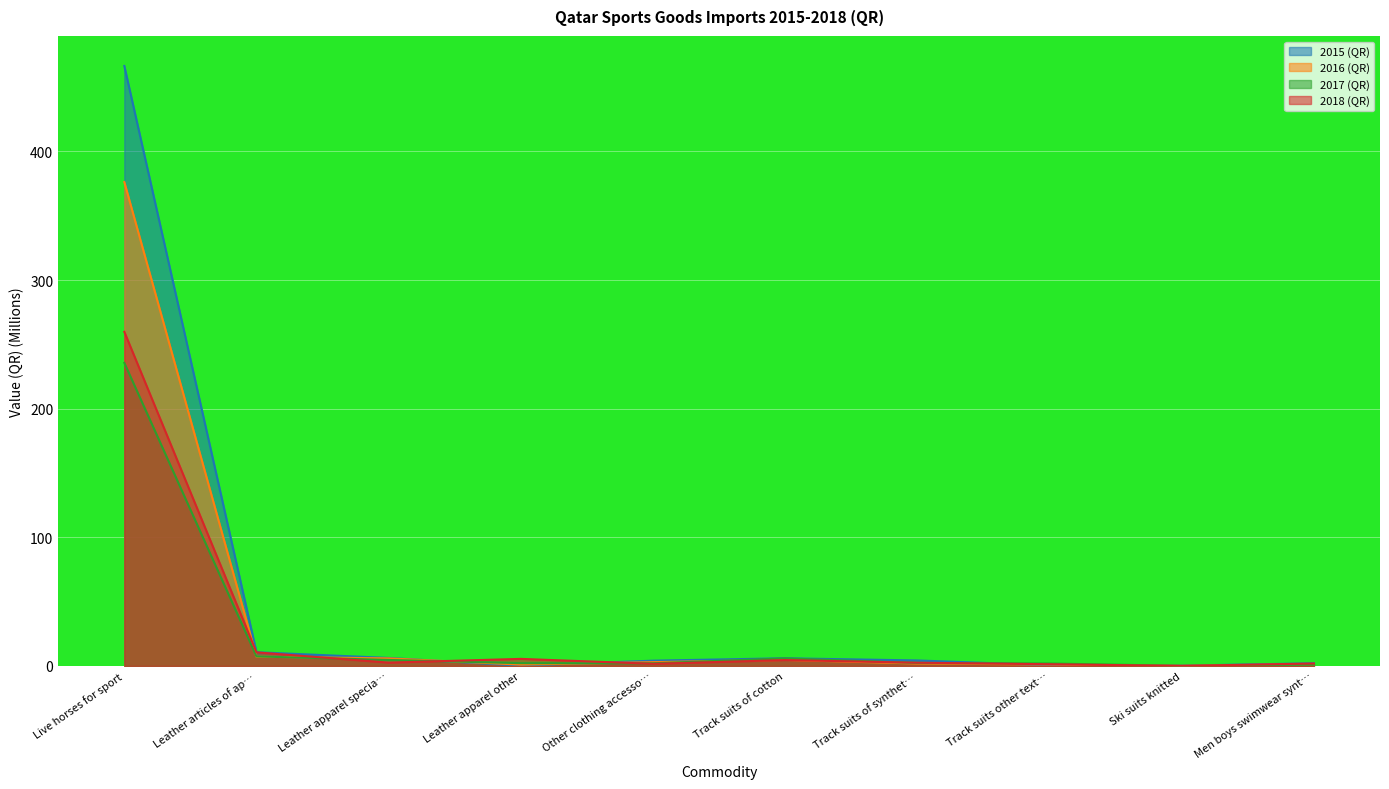

Which series has the largest range (max minus min)?

2015 (QR)